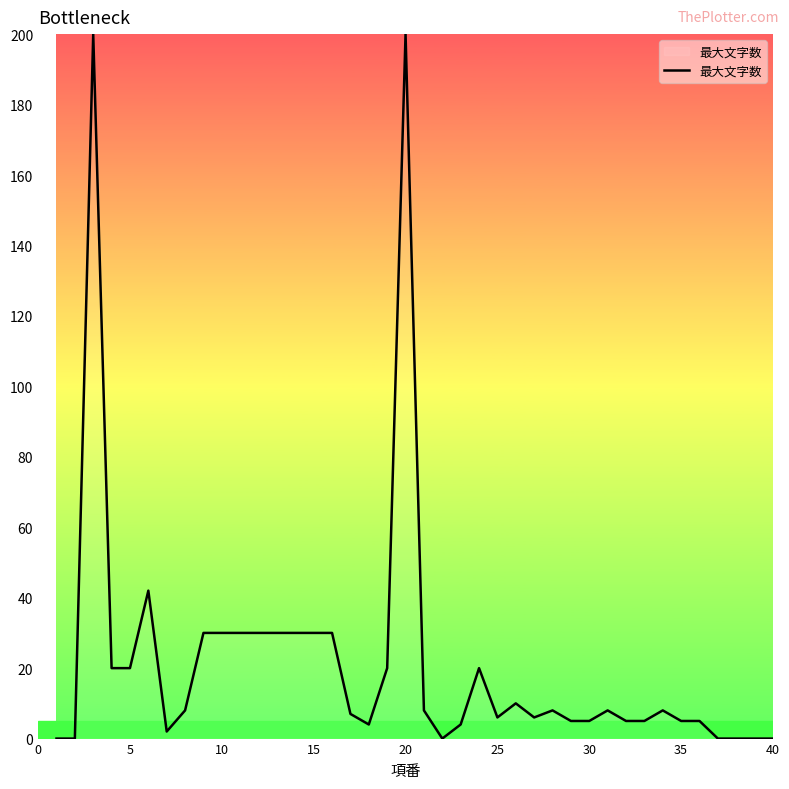

What is the greatest value displayed?

200